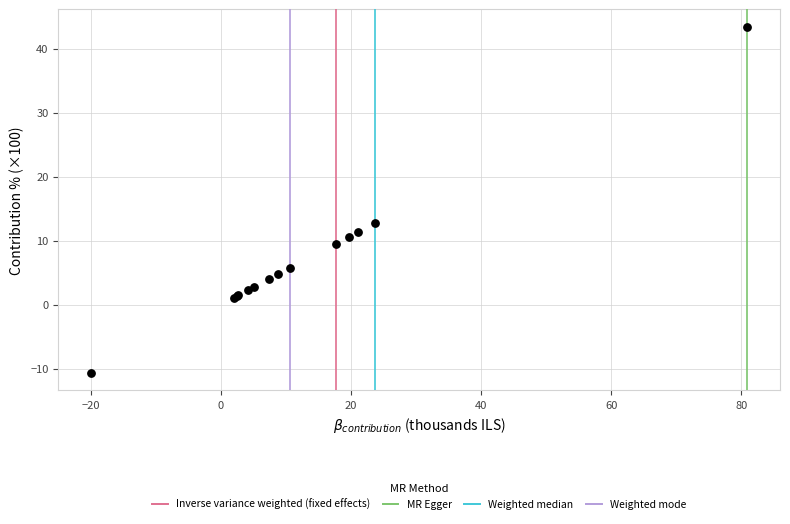

What Y value in the scatter plot is closest to 16?

12.7